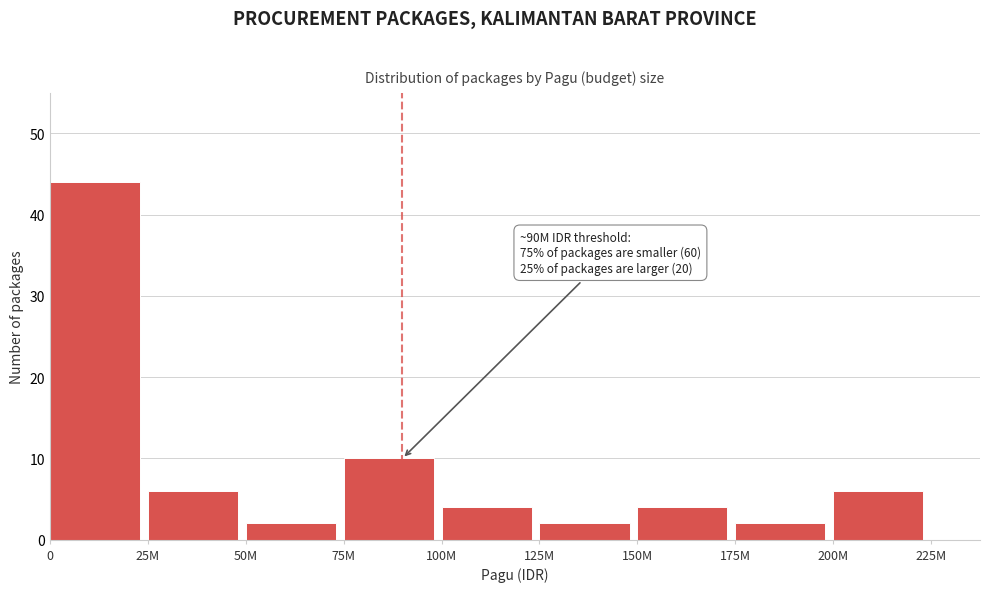

Reading left to right, list all the values displayed in this chart.

44	6	2	10	4	2	4	2	6